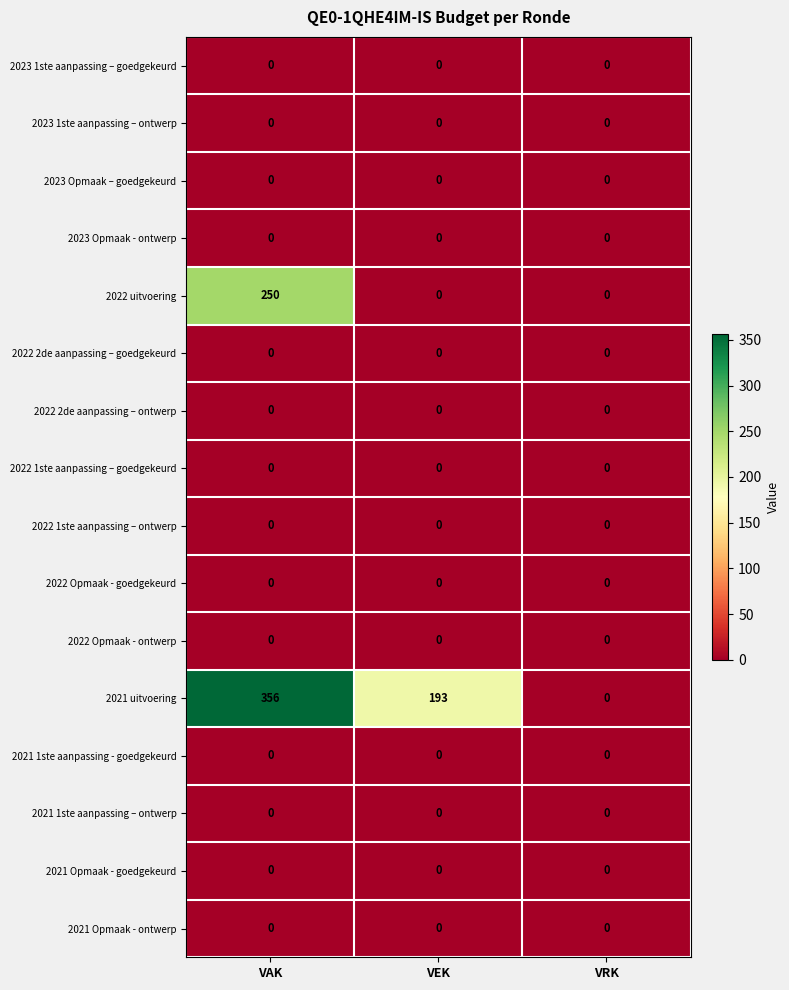

At which category is the sum across all series the highest?

VAK